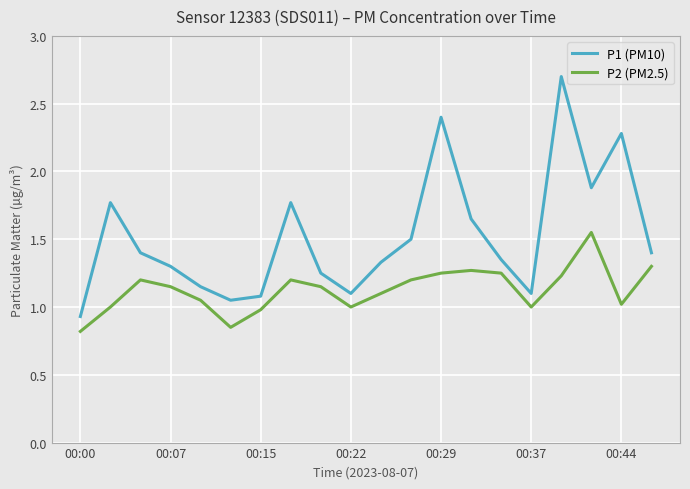

Which series has the largest range (max minus min)?

P1 (PM10)